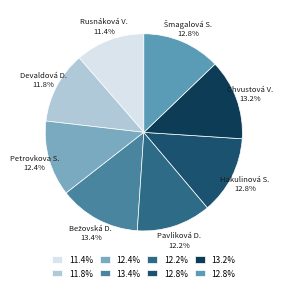

Which has a higher value, Rusnáková V. or Pavliková D.?

Pavliková D.